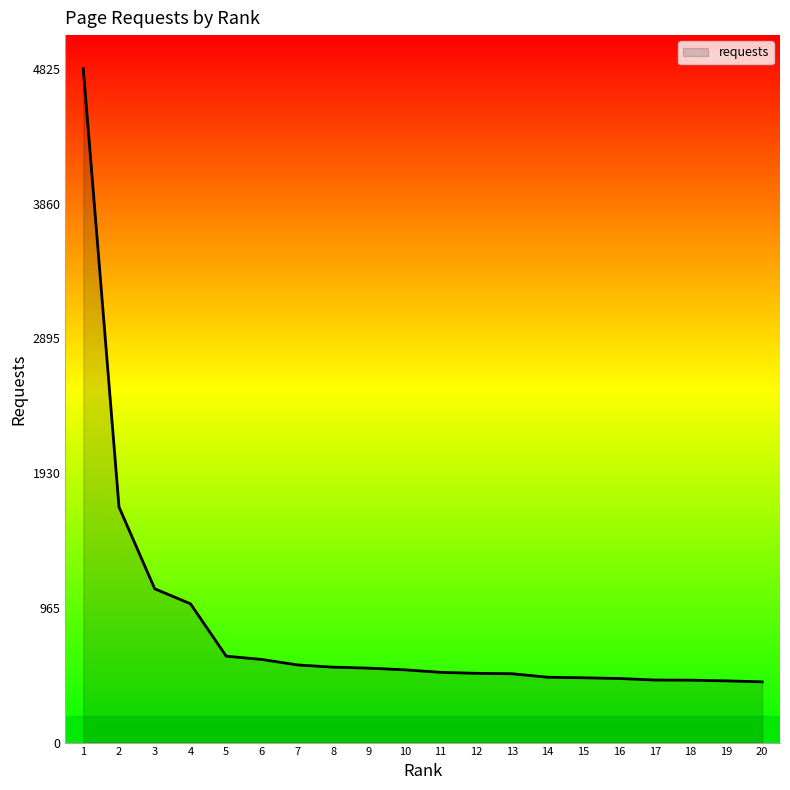

Approximately how many times larger is the value at 2 compared to 8?

3.1